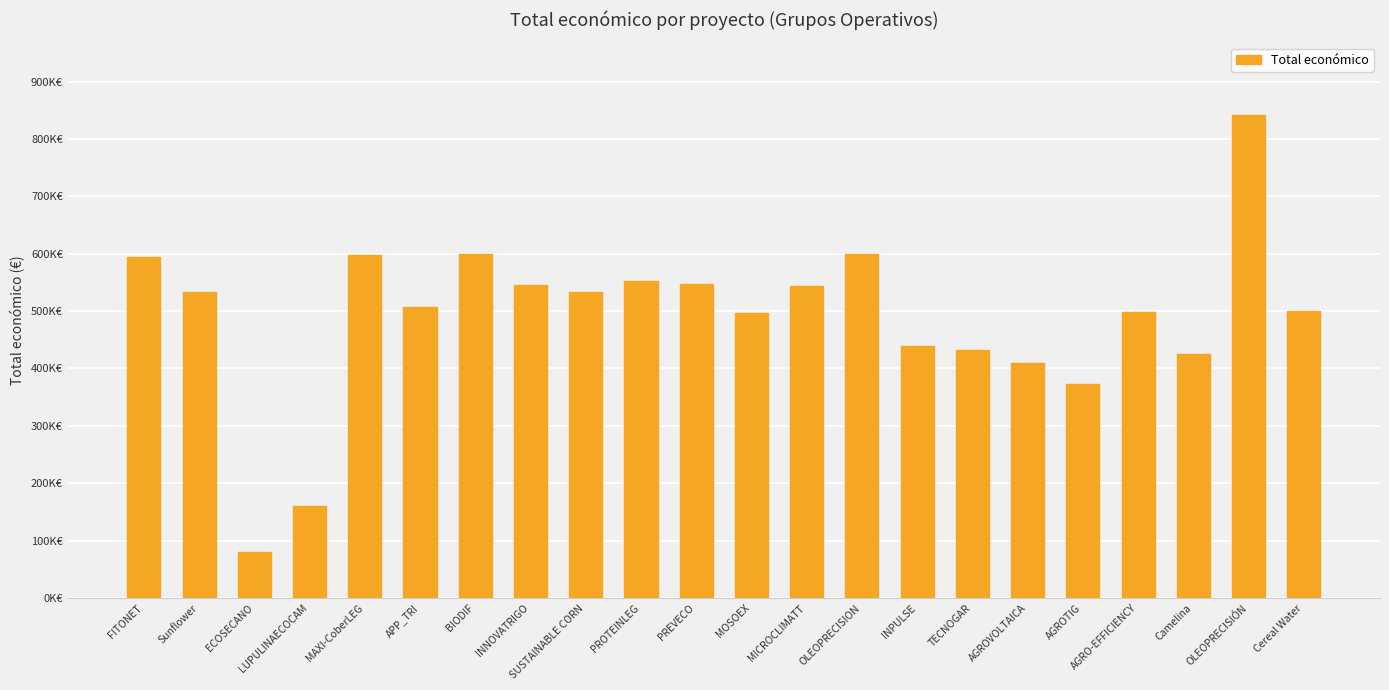

Is it true that the value at SUSTAINABLE CORN is 164899?

False